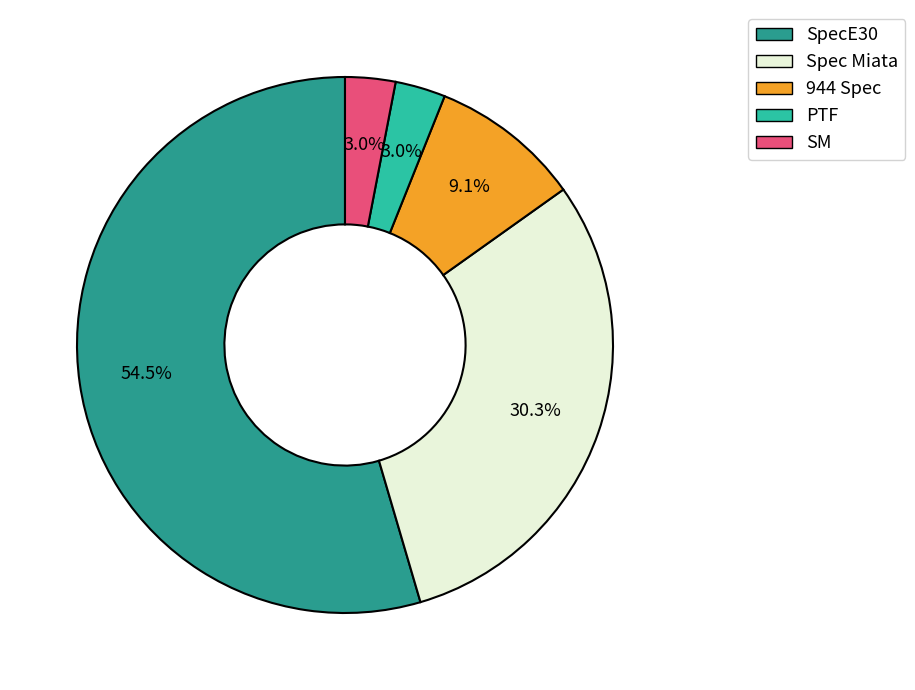

What is the largest slice in the pie chart?

SpecE30